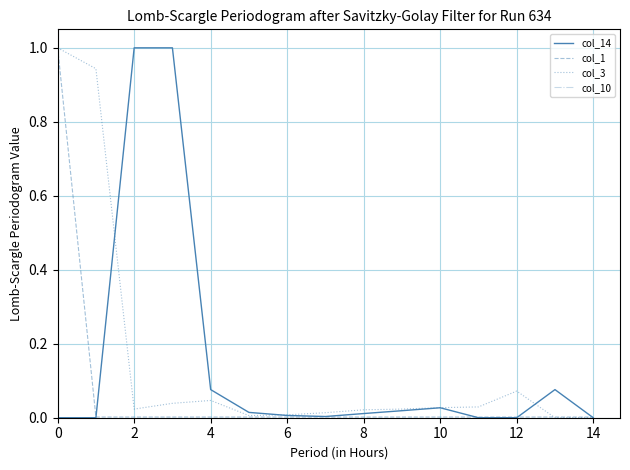

Is this an area chart (filled region under the line)?

No